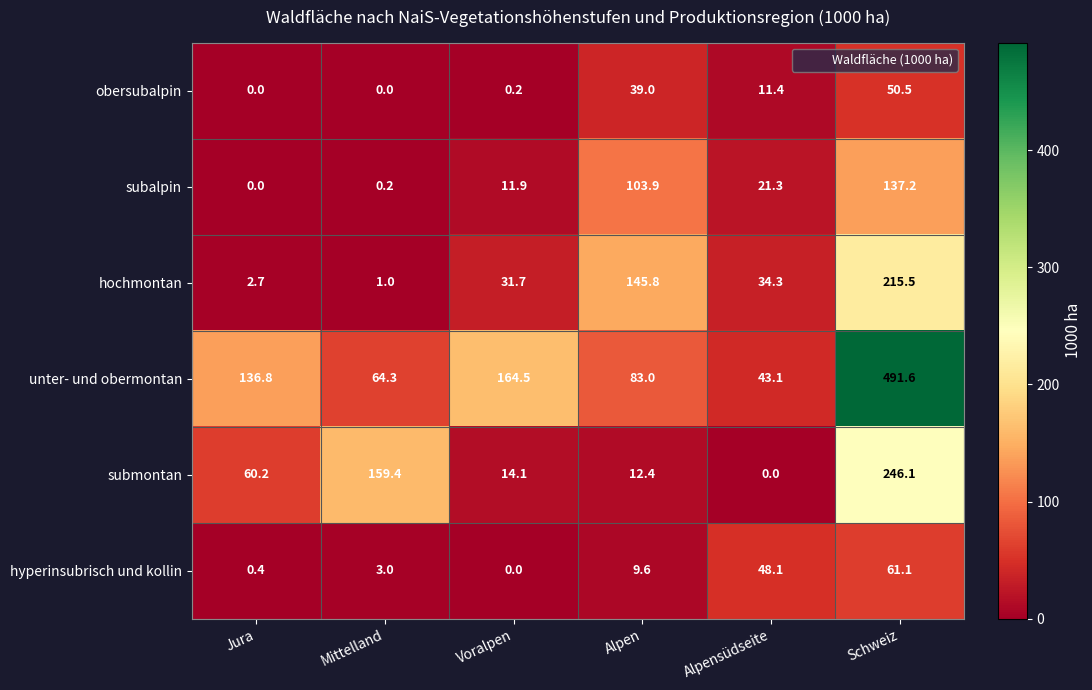

What is the difference between the maximum and minimum values in the submontan series?

246.1